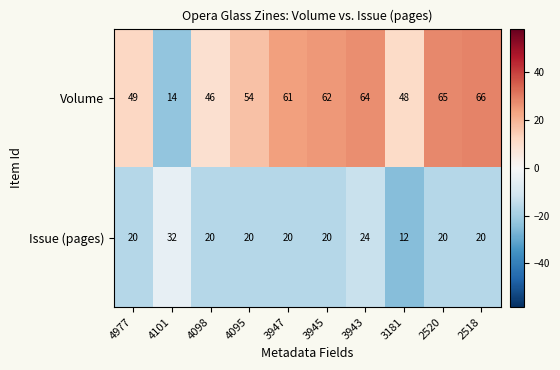

At 4977, list the series in order from smallest to largest.

Issue (pages), Volume